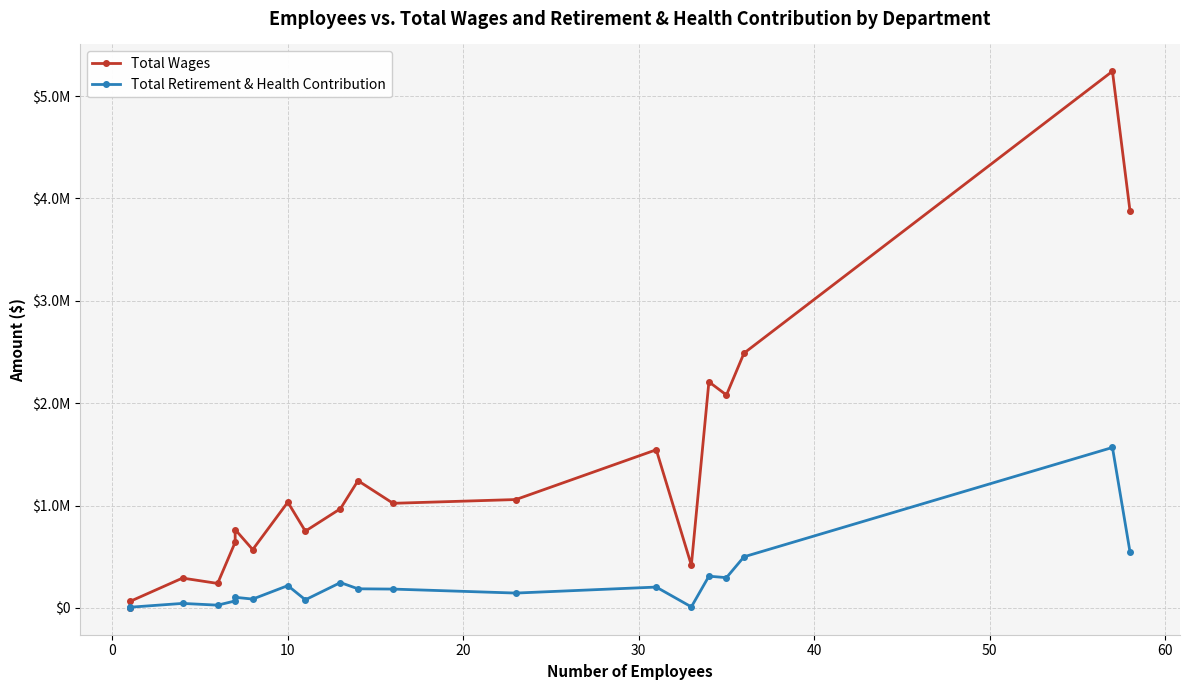

In Total Retirement & Health Contribution, how many points are lower than both neighbors (excluding endpoints)?

6